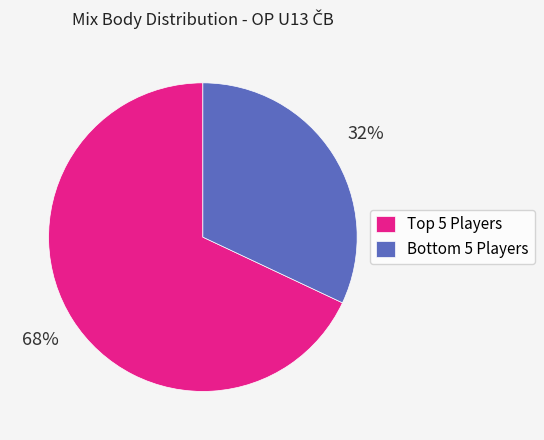

Is there a majority slice in this chart?

Yes